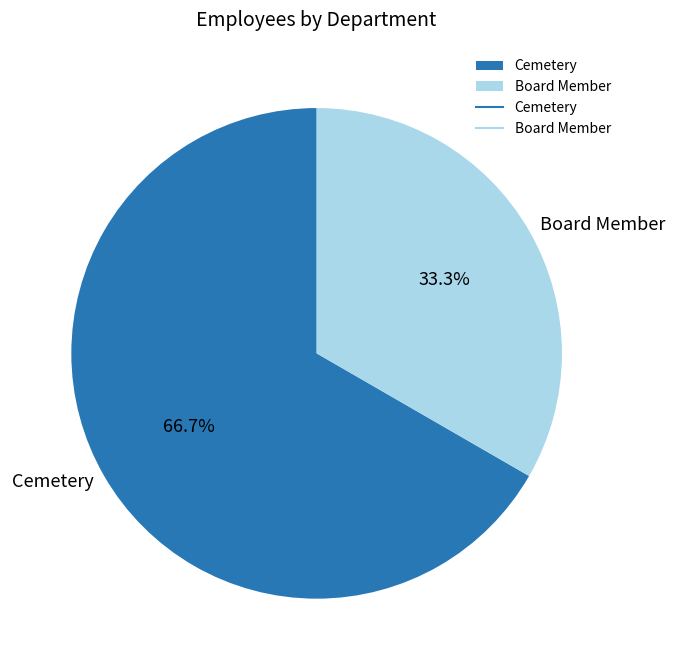

Which slice is the largest?

Cemetery